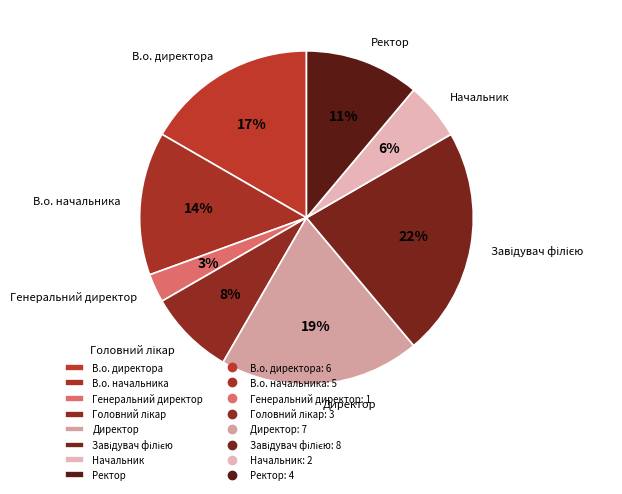

How many slices are in this pie chart?

8